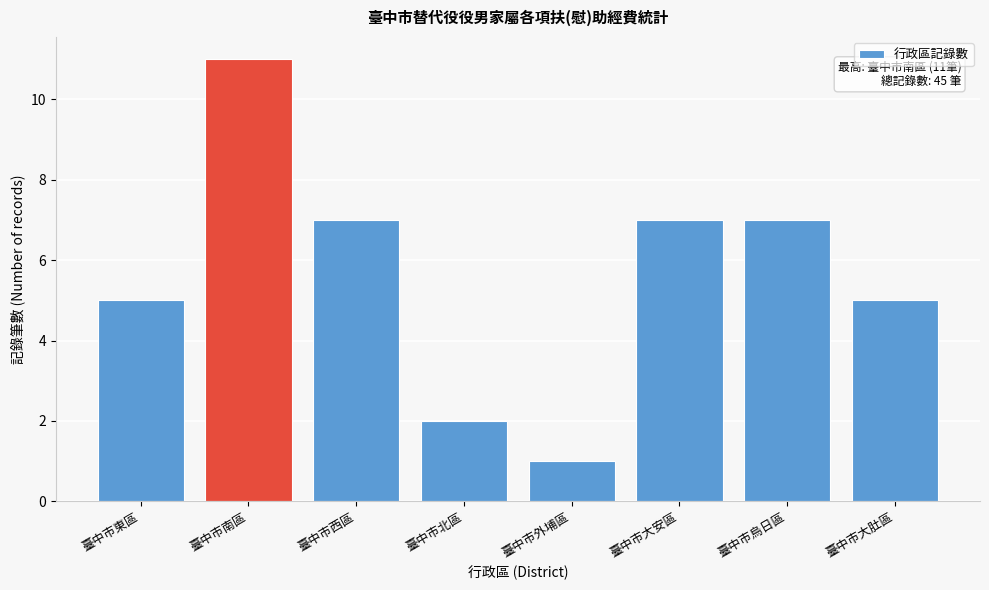

Reading left to right, extract all data points from this chart.

5	11	7	2	1	7	7	5